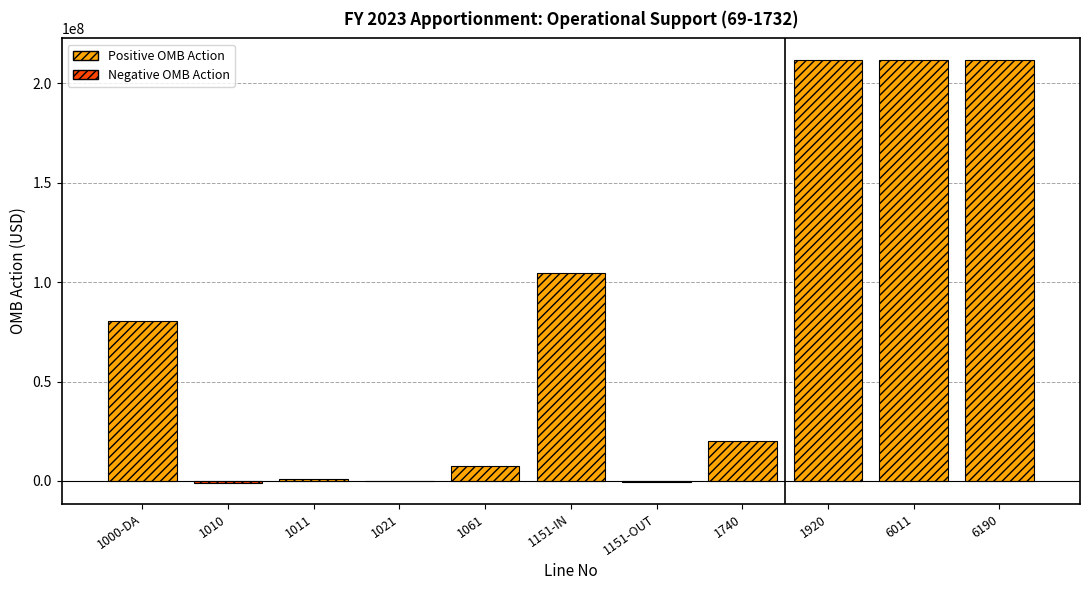

The value at 6190 is 211973026. True or false?

True